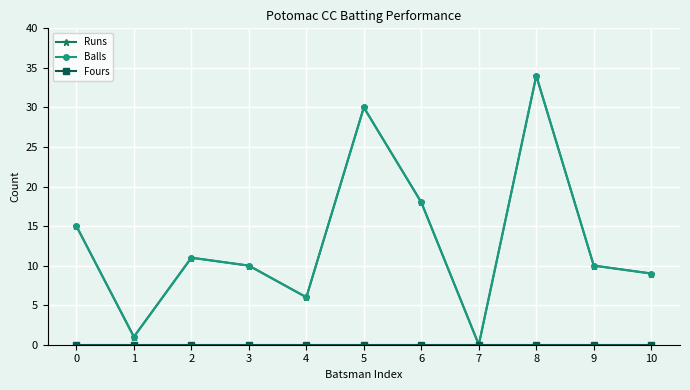

Is this an area chart (filled region under the line)?

No